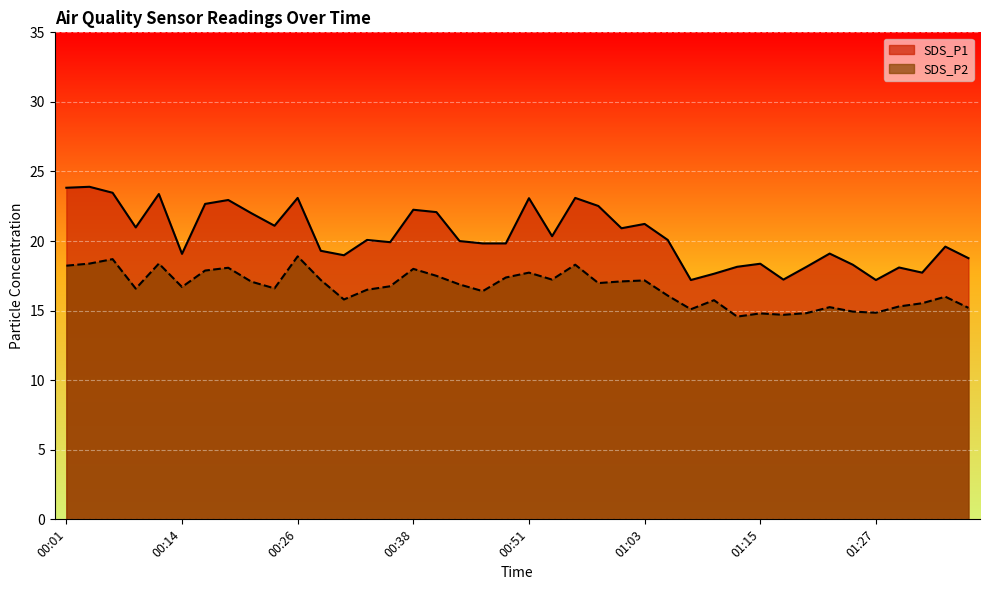

What is the label of the 25th point from the left?

01:00